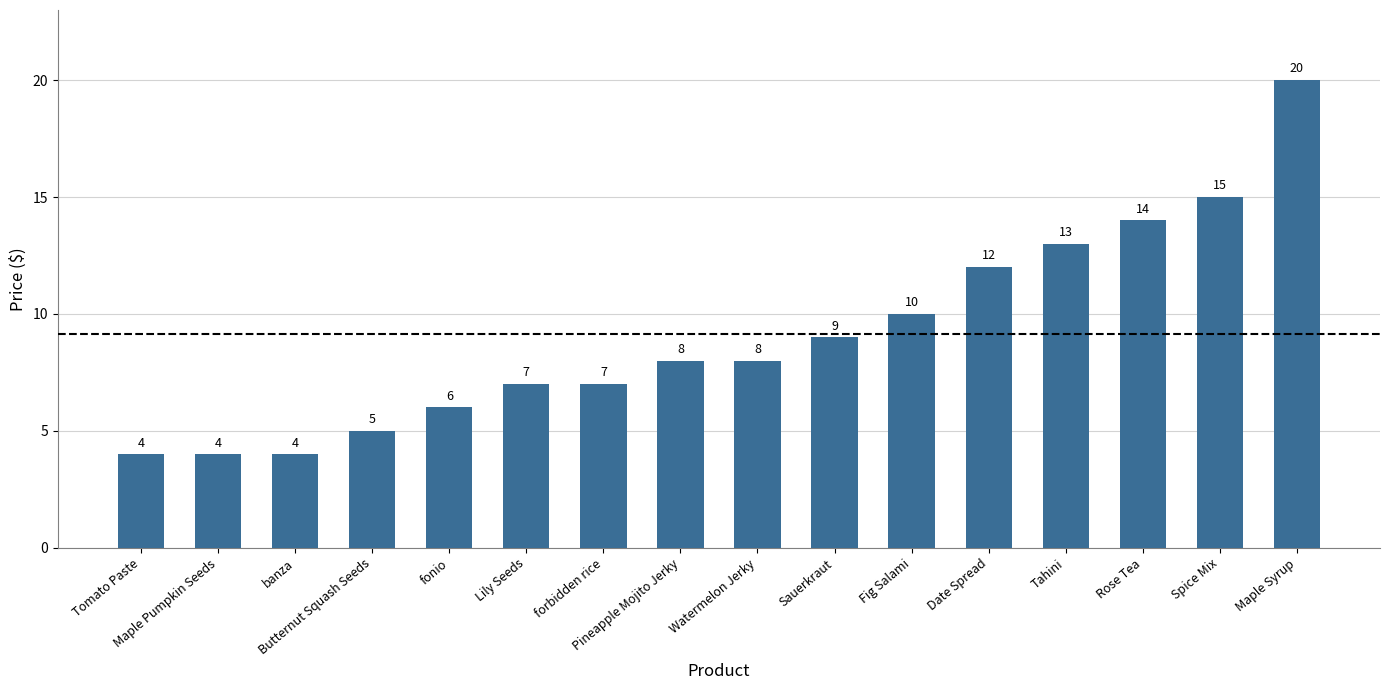

Reading right to left, transcribe all the data shown in this chart.

Maple Syrup=20	Spice Mix=15	Rose Tea=14	Tahini=13	Date Spread=12	Fig Salami=10	Sauerkraut=9	Watermelon Jerky=8	Pineapple Mojito Jerky=8	forbidden rice=7	Lily Seeds=7	fonio=6	Butternut Squash Seeds=5	banza=4	Maple Pumpkin Seeds=4	Tomato Paste=4